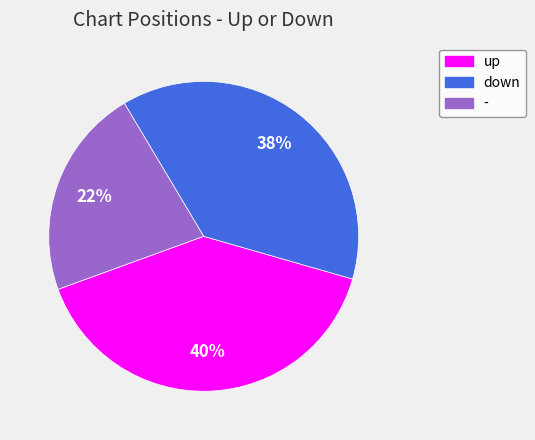

True or false: - accounts for 34% of the total.

False